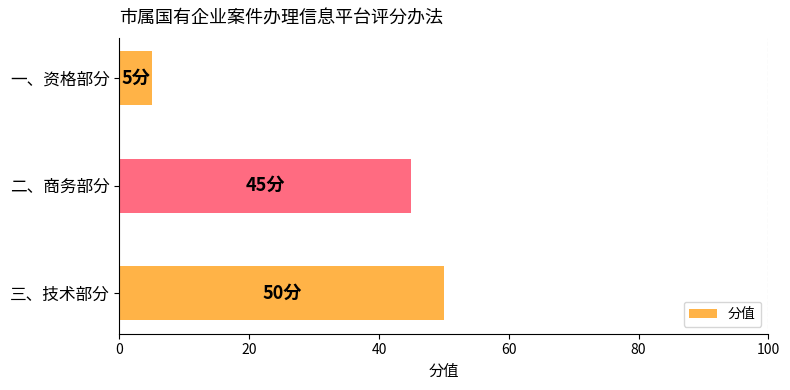

Reading bottom to top, what are all the values shown in this chart?

50	45	5